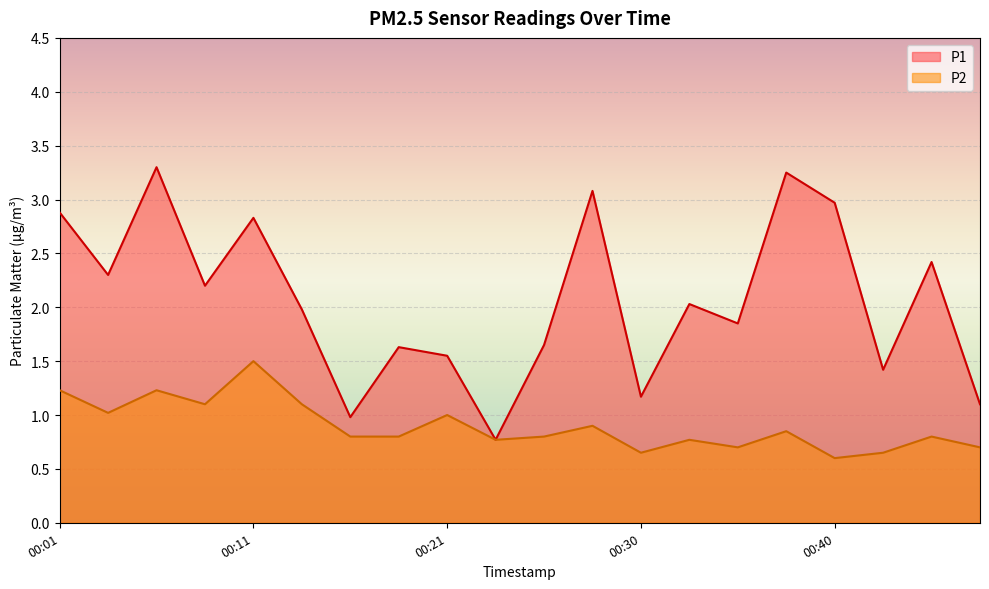

What is the minimum value shown in the chart?

0.6